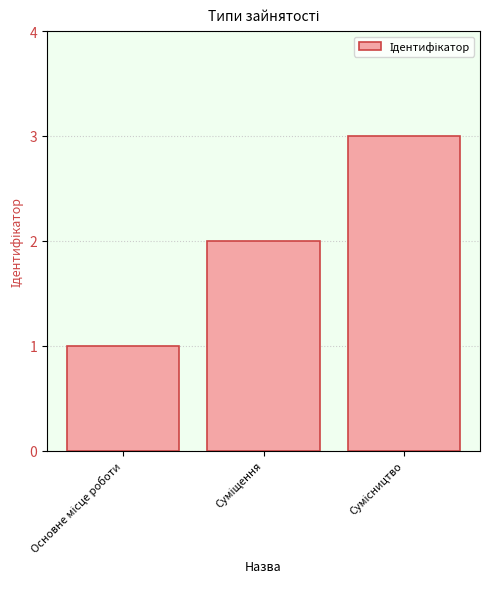

What is the greatest value displayed?

3